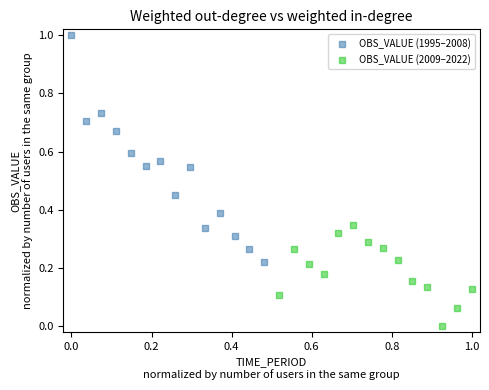

What are all the series names shown in the legend?

OBS_VALUE (1995–2008), OBS_VALUE (2009–2022)